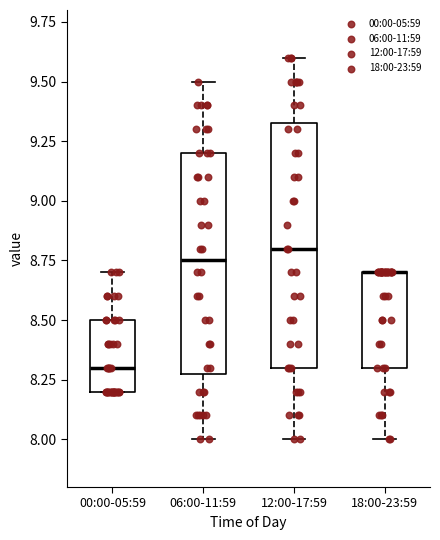

Reading left to right, read every box against the y-axis: the position of its median line, the range the box covers, and the ends of its whiskers. The values are not printed on the chart, so give them approximately, as read against the axis.

00:00-05:59: median 8.30, box 8.20 to 8.50, whiskers 8.20 to 8.70
06:00-11:59: median 8.75, box 8.30 to 9.20, whiskers 8.00 to 9.50
12:00-17:59: median 8.80, box 8.30 to 9.35, whiskers 8.00 to 9.60
18:00-23:59: median 8.70 (drawn on the box's upper edge), box 8.30 to 8.70, whiskers 8.00 to 8.70